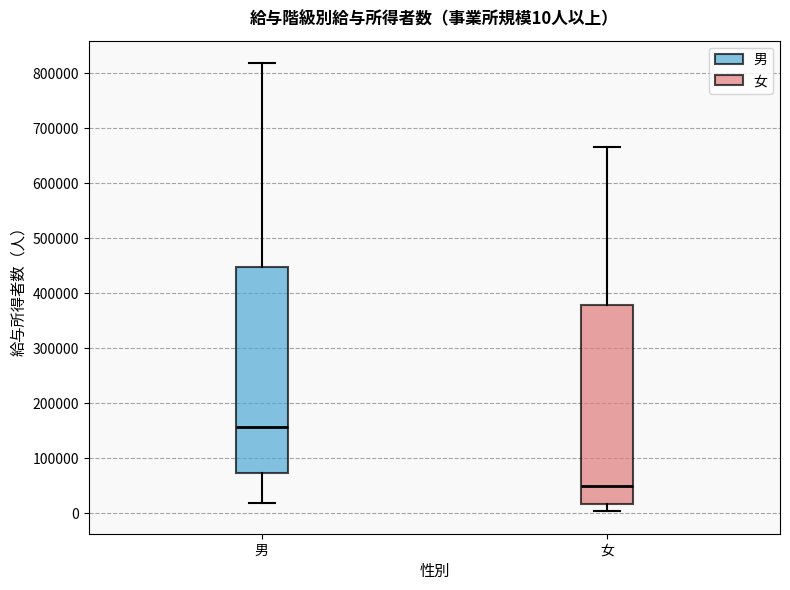

Which box's median line is the lowest?

女